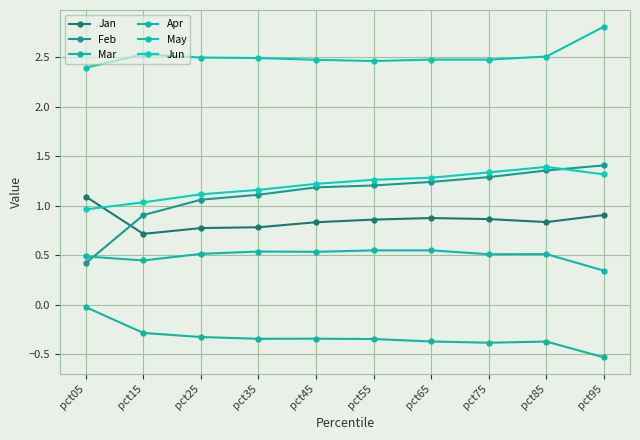

Is the value of Feb at pct45 greater than the value of Mar at pct95?

Yes